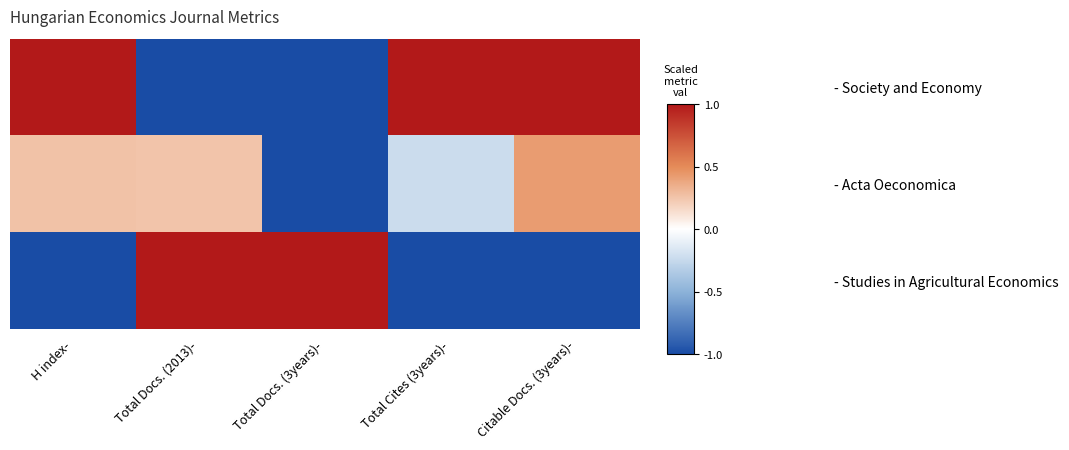

Reading left to right, extract all data points from this chart.

- Society and Economy: H index-=1.0	Total Docs. (2013)-=-1.0	Total Docs. (3years)-=-1.0	Total Cites (3years)-=1.0	Citable Docs. (3years)-=1.0
- Acta Oeconomica: H index-=0.3	Total Docs. (2013)-=0.2	Total Docs. (3years)-=-1.0	Total Cites (3years)-=-0.2	Citable Docs. (3years)-=0.4
- Studies in Agricultural Economics: H index-=-1.0	Total Docs. (2013)-=1.0	Total Docs. (3years)-=1.0	Total Cites (3years)-=-1.0	Citable Docs. (3years)-=-1.0